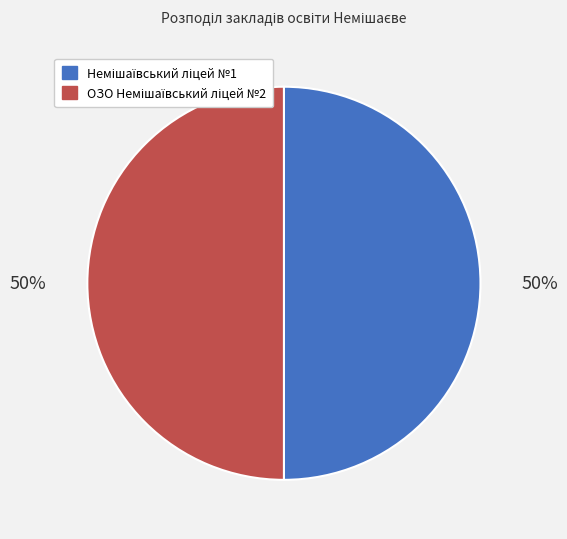

To the nearest percent, what is the average slice percentage?

50%